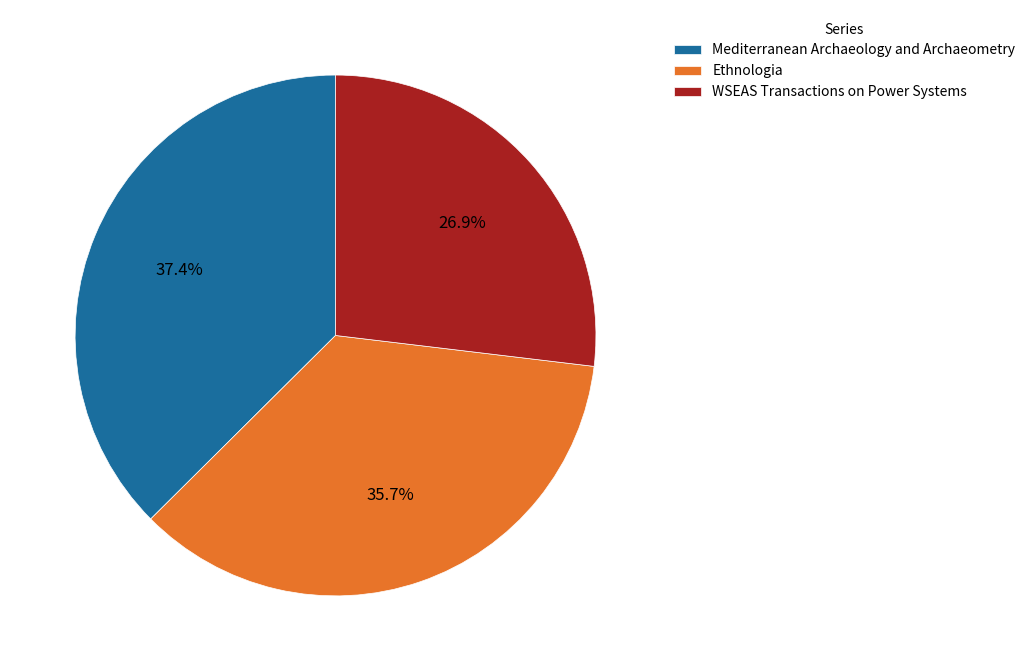

True or false: WSEAS Transactions on Power Systems accounts for 27% of the total.

True